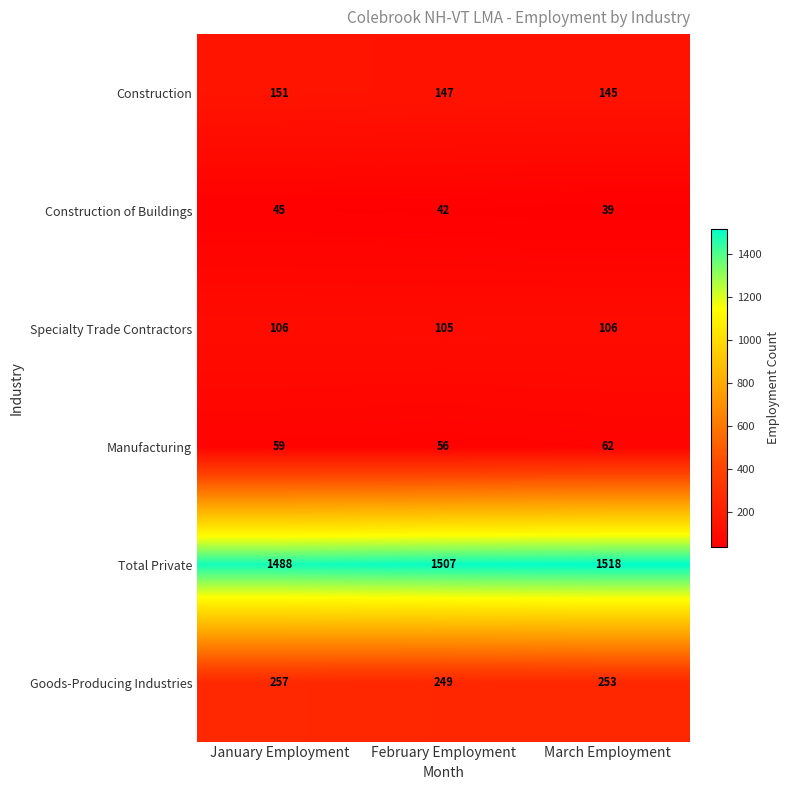

What is the spread (max minus min) of values at January Employment?

1443